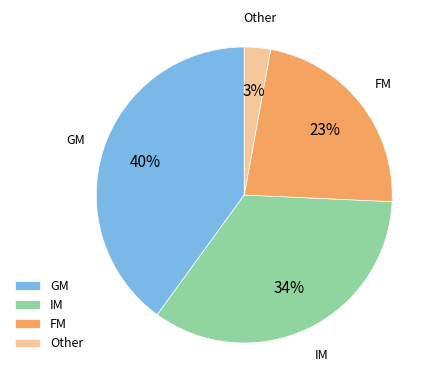

The GM slice represents 40% of the pie. True or false?

True